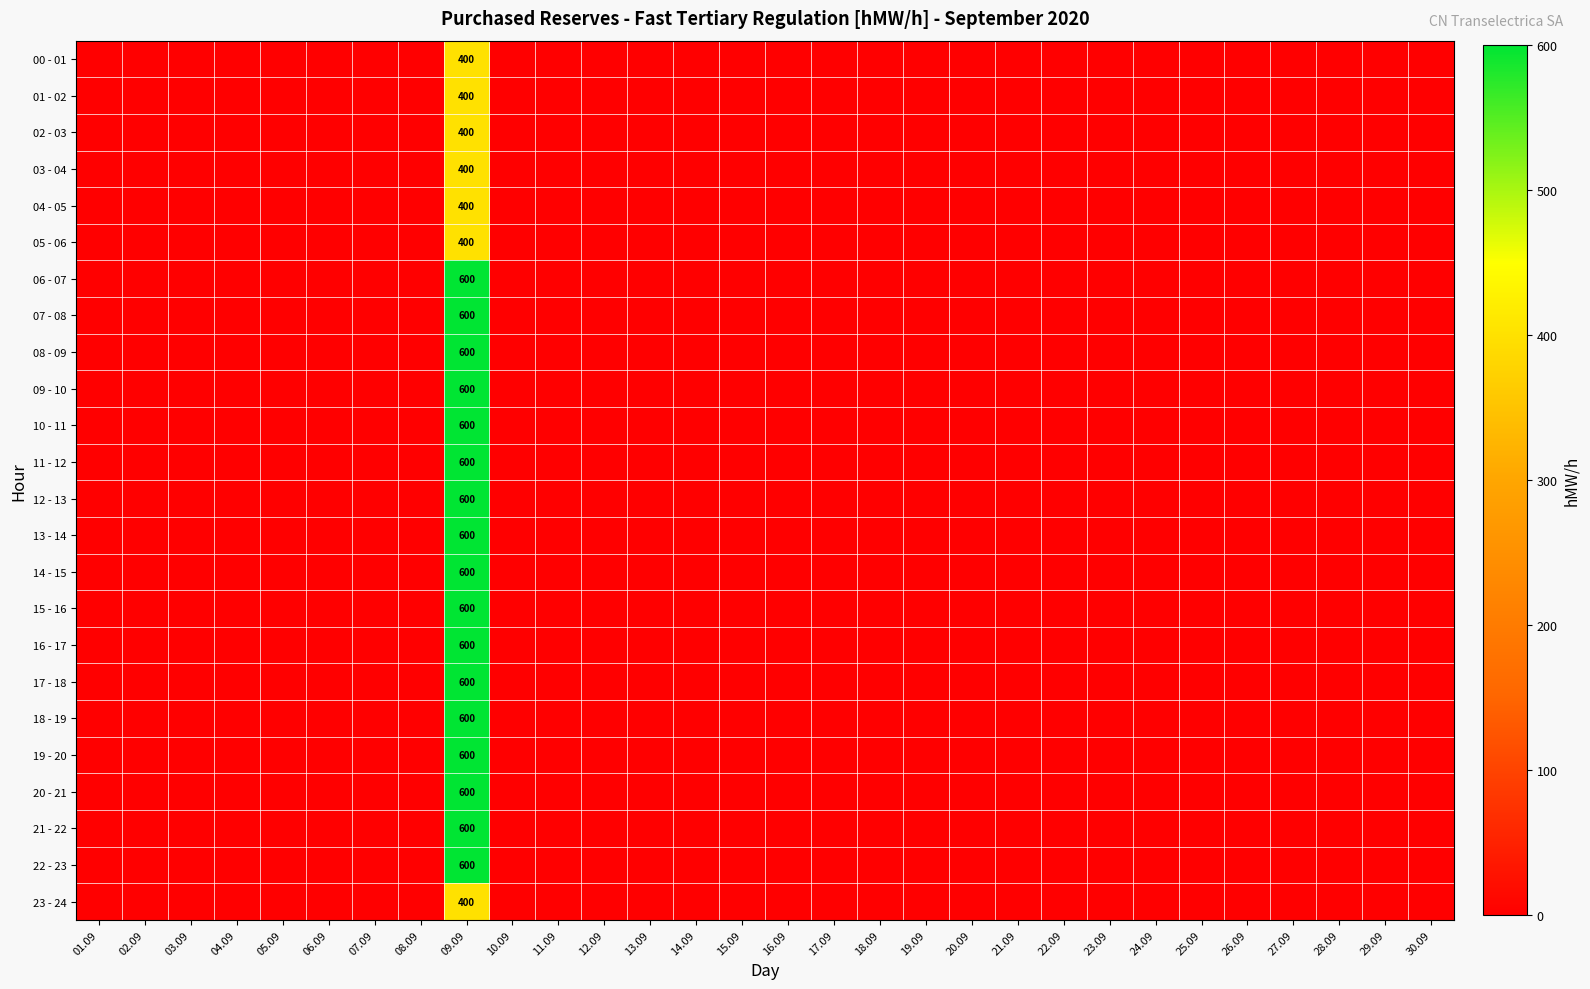

What is the difference between the highest and lowest values at 09.09?

200